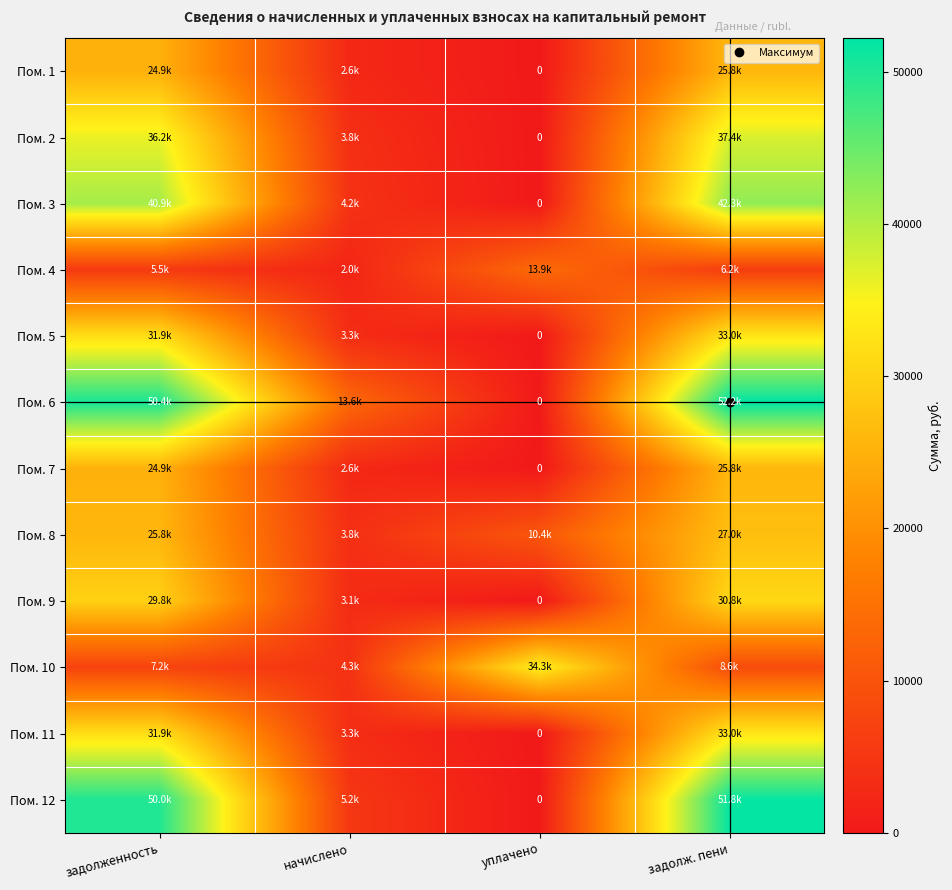

Where is Пом. 10 nearest to the value 19314?

задолж. пени